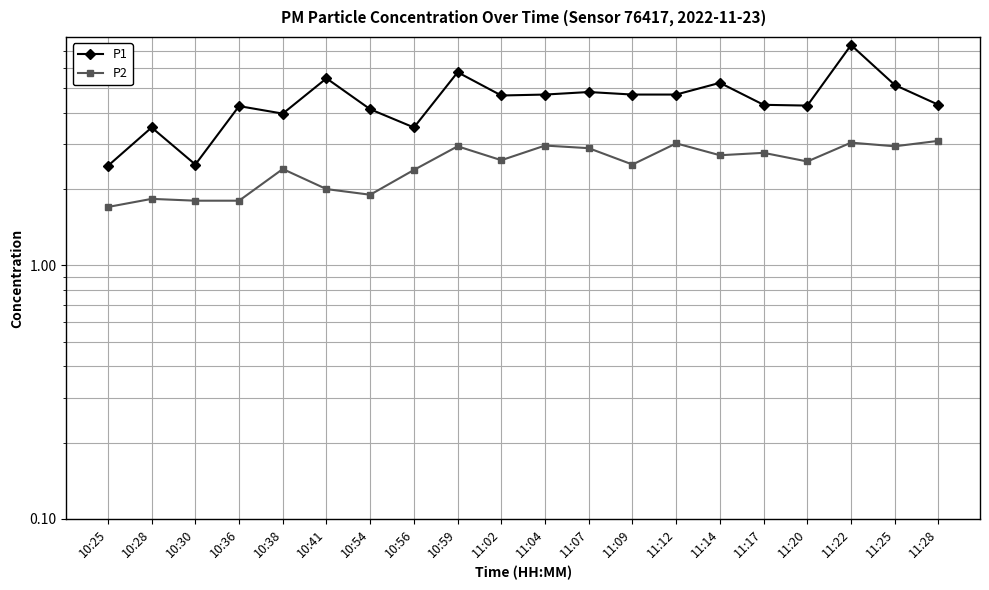

Which series has the largest total across all categories?

P1